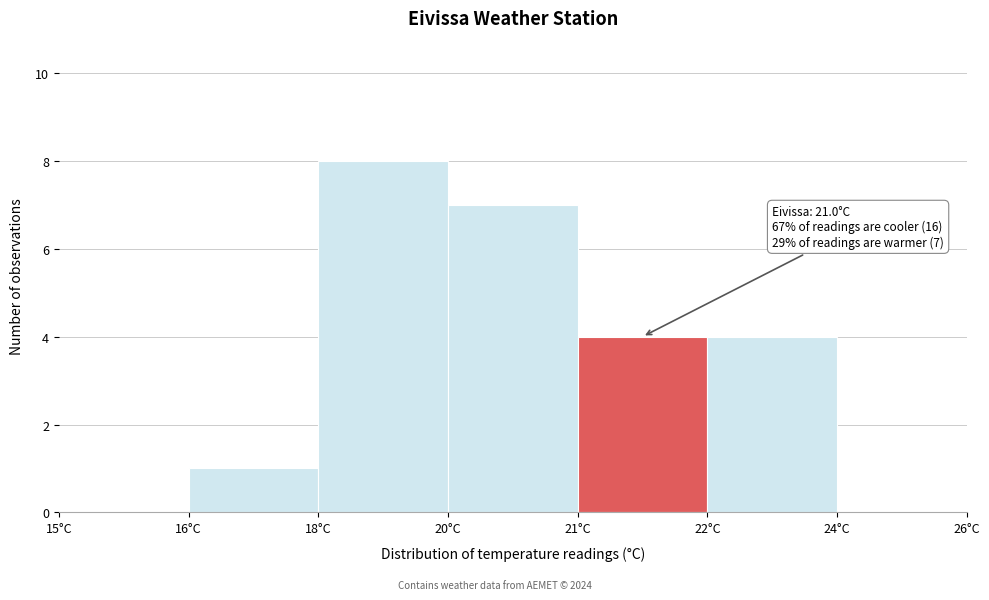

Reading left to right, what are all the values shown in this chart?

15°C=0	16°C=1	18°C=8	20°C=7	21°C=4	22°C=4	24°C=0